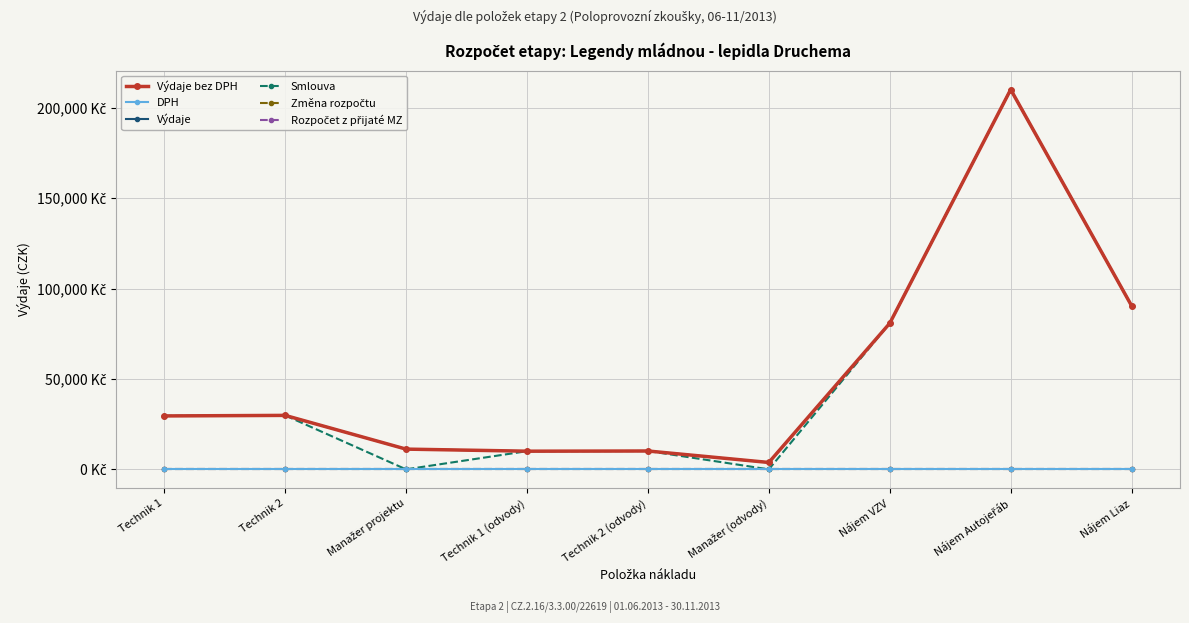

The value of Výdaje bez DPH at Technik 1 is 29552.4. True or false?

True